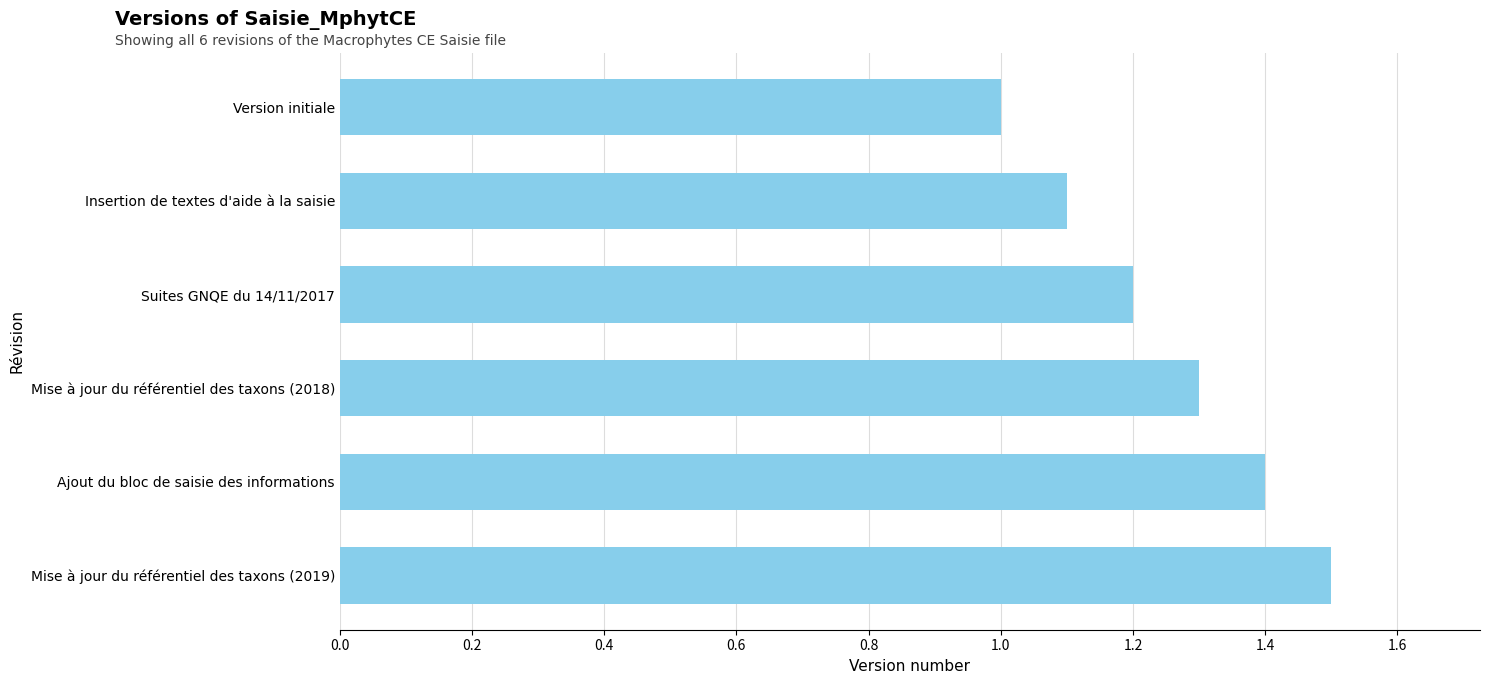

True or false: the data shows 1.3 at Mise à jour du référentiel des taxons (2018).

True